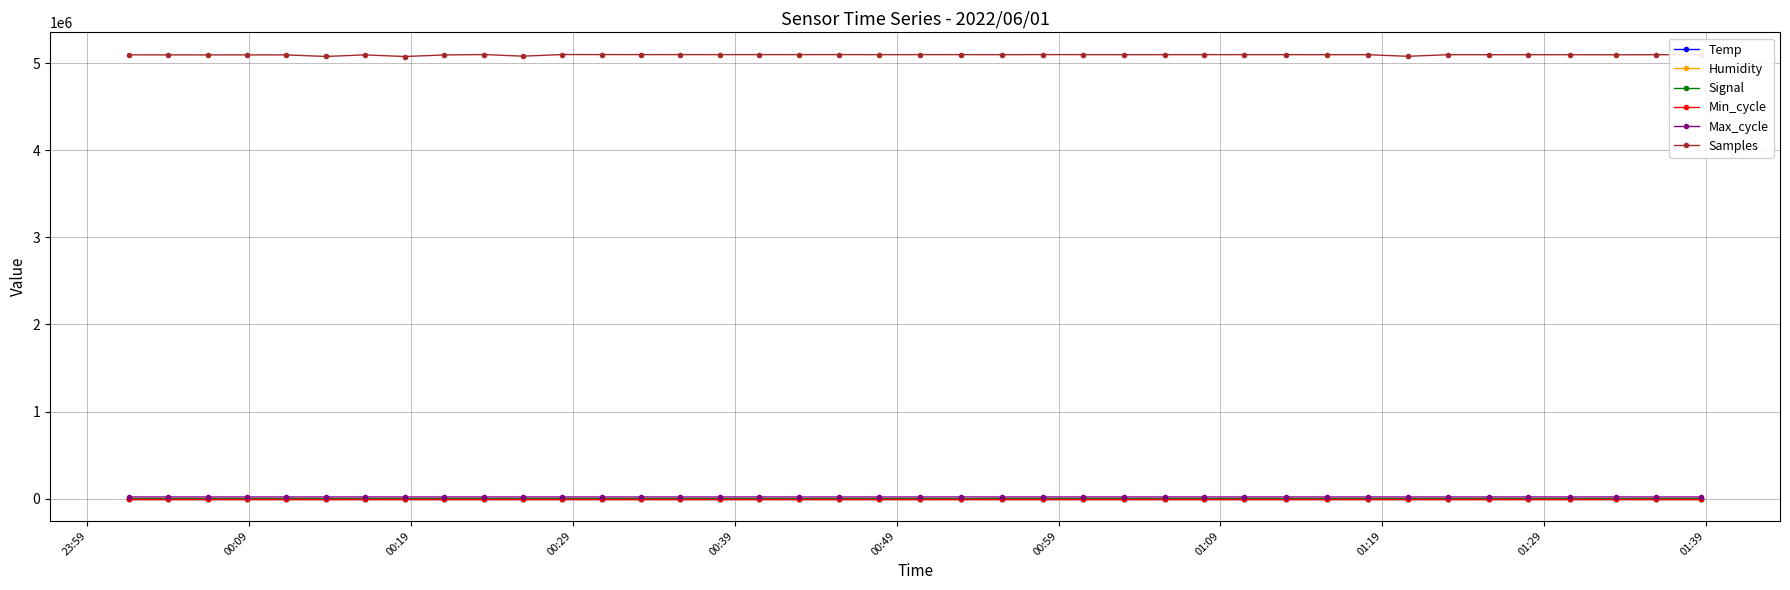

Does the chart display data point markers on the line(s)?

Yes